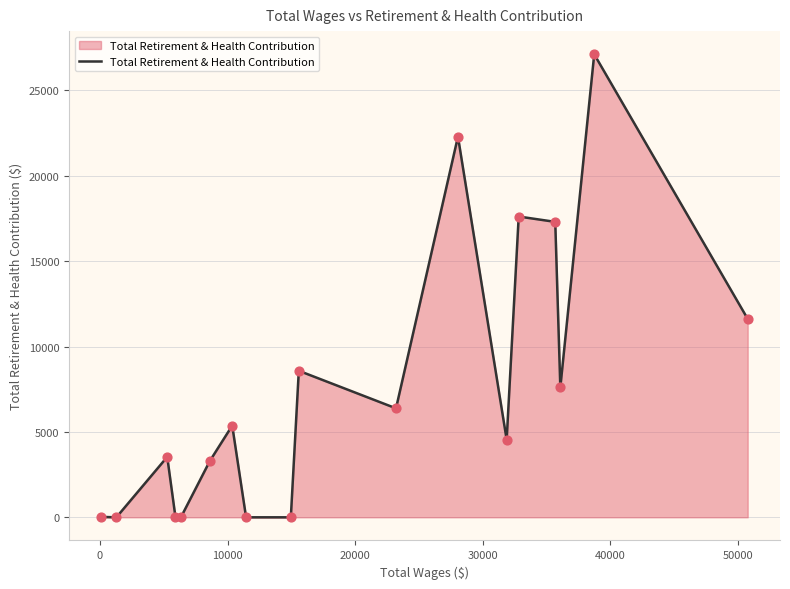

What is the difference between the maximum and minimum values?

27120